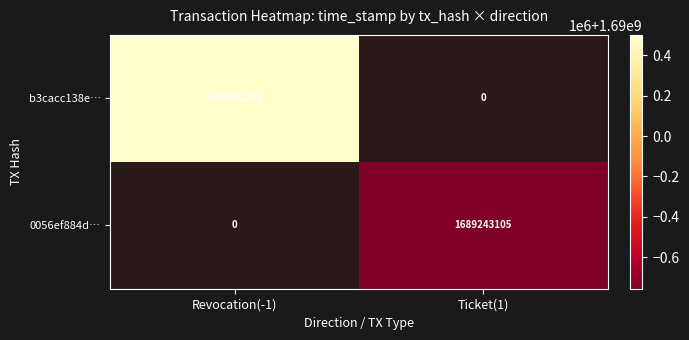

Is the value of 0056ef884d… at Ticket(1) greater than the value of b3cacc138e… at Revocation(-1)?

No